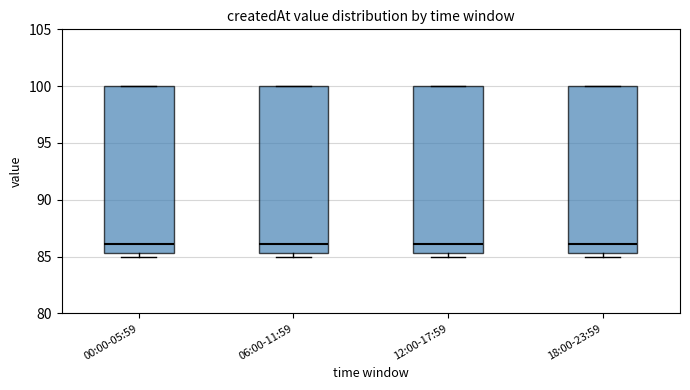

Where is the upper edge of the box for 12:00-17:59 on the y-axis? The values are not printed on the chart, so give them approximately, as read against the axis.

100.0